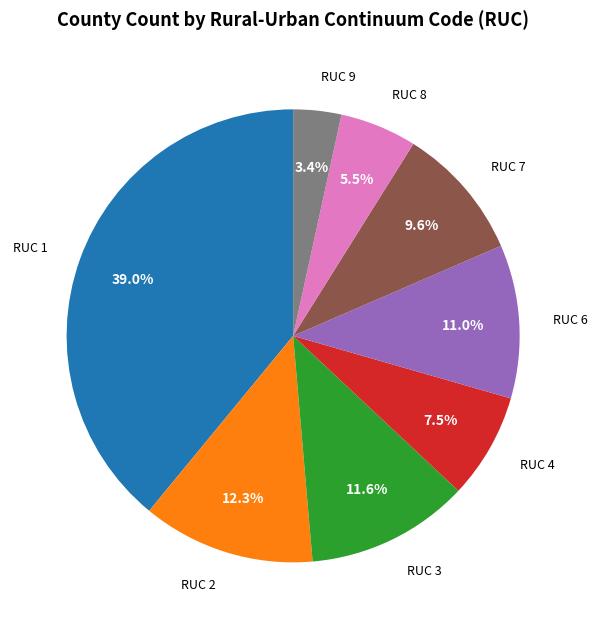

Is there a majority slice in this chart?

No